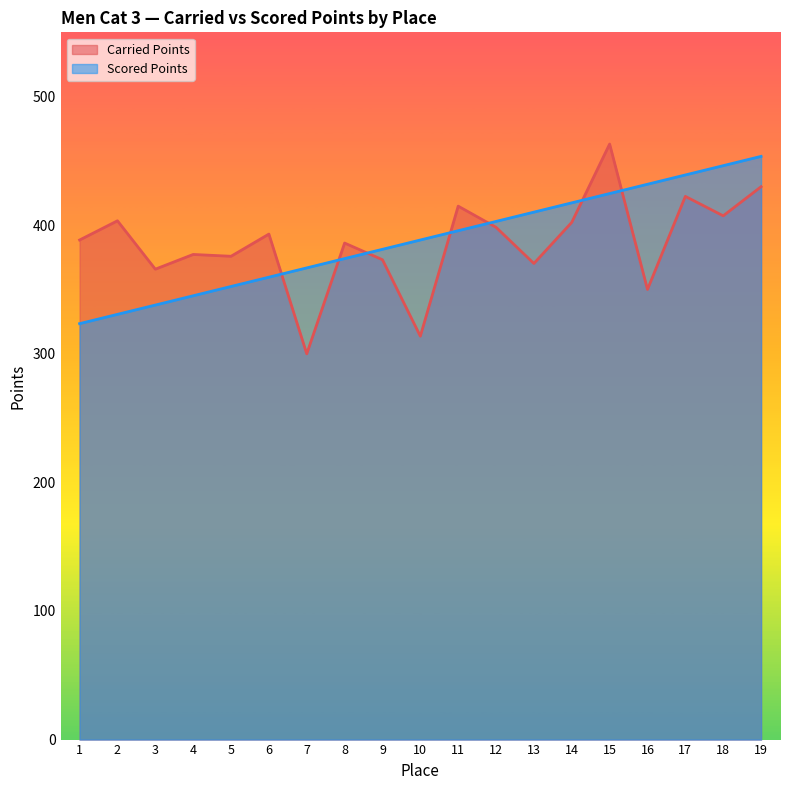

What is the value of the Scored Points point at the 14th from the left?

417.4